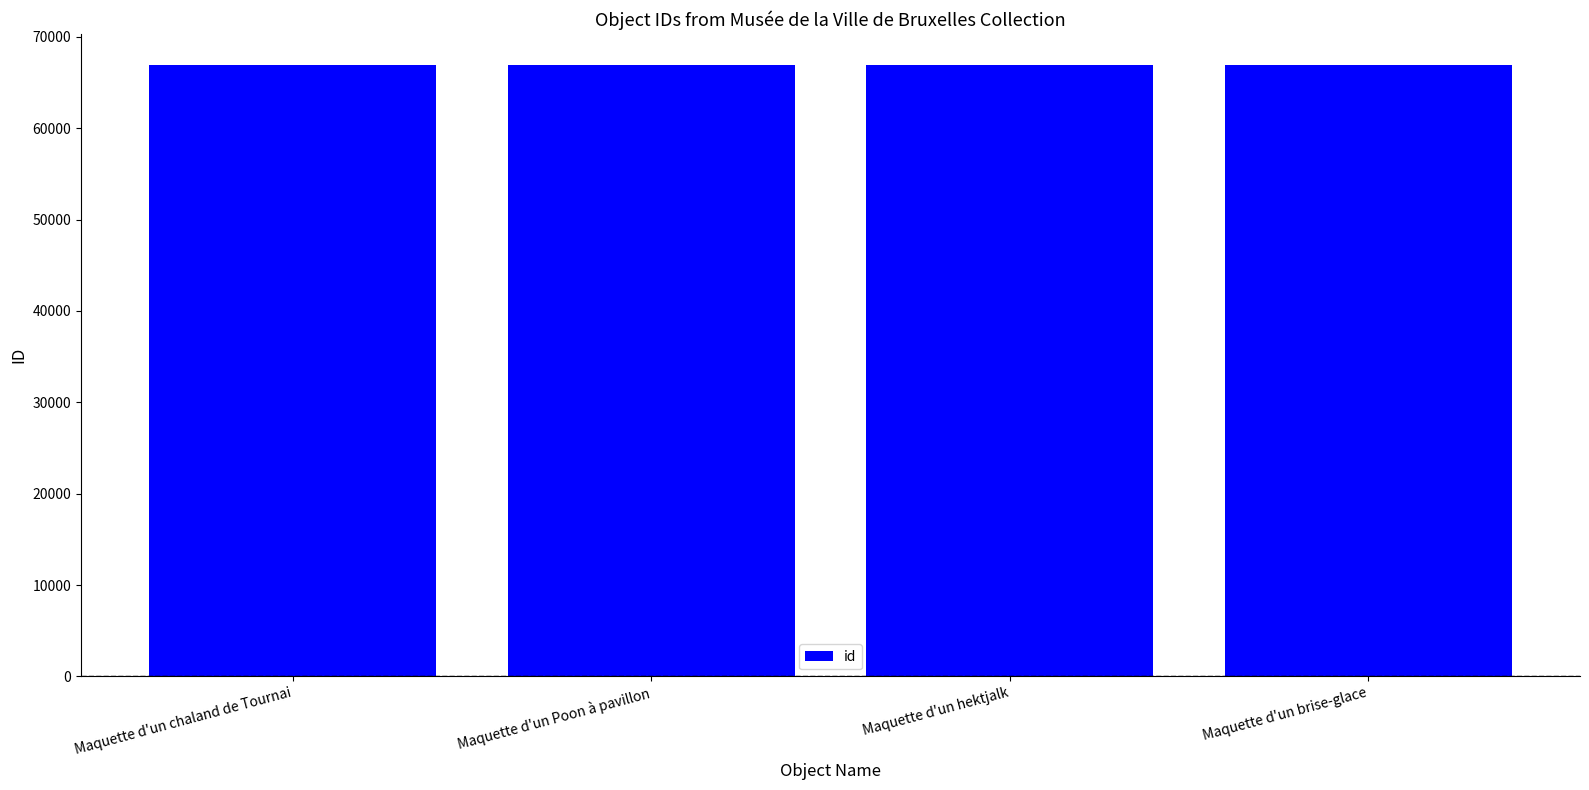

What is the sum of all values?

267795